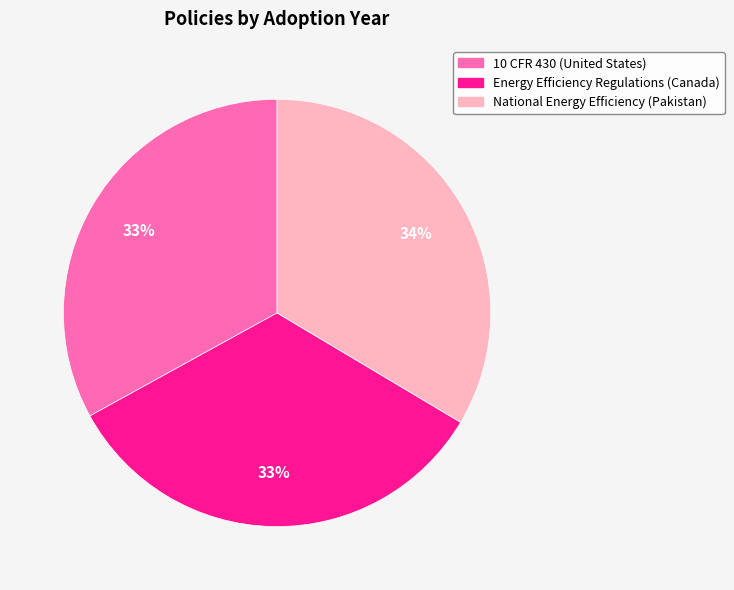

Is the sum of 10 CFR 430 (United States) and Energy Efficiency Regulations (Canada) greater than half?

Yes